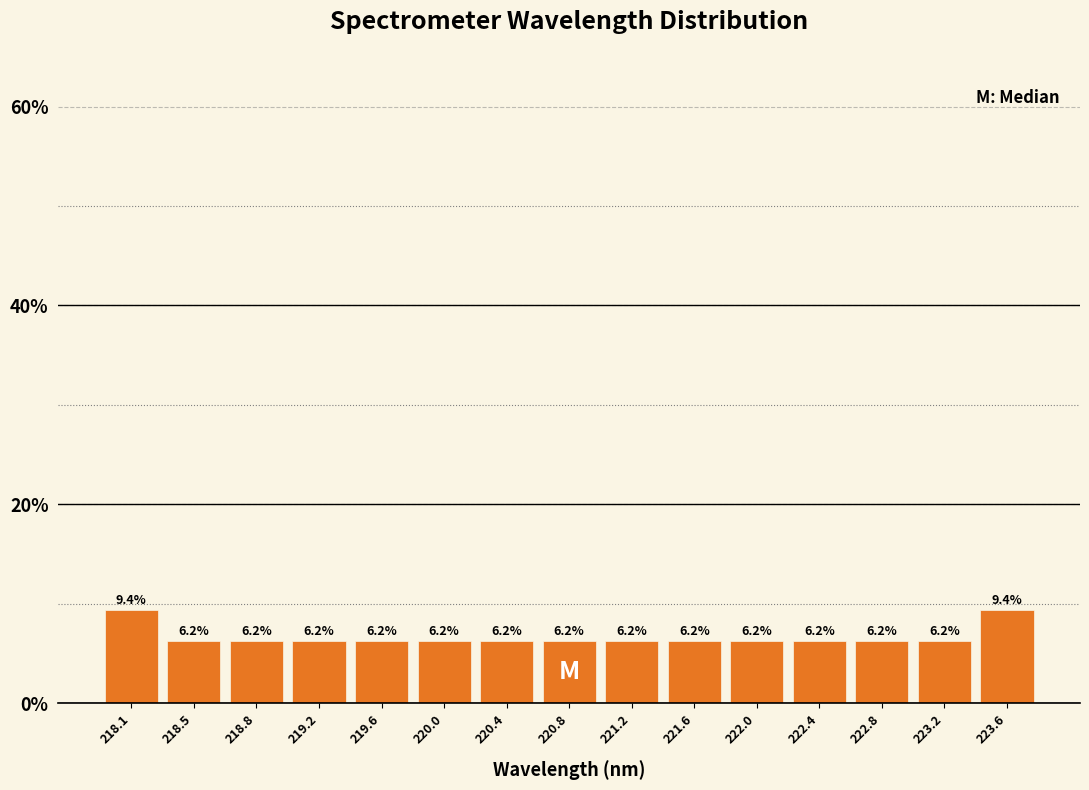

What is the label of the 8th bar from the left?

220.8